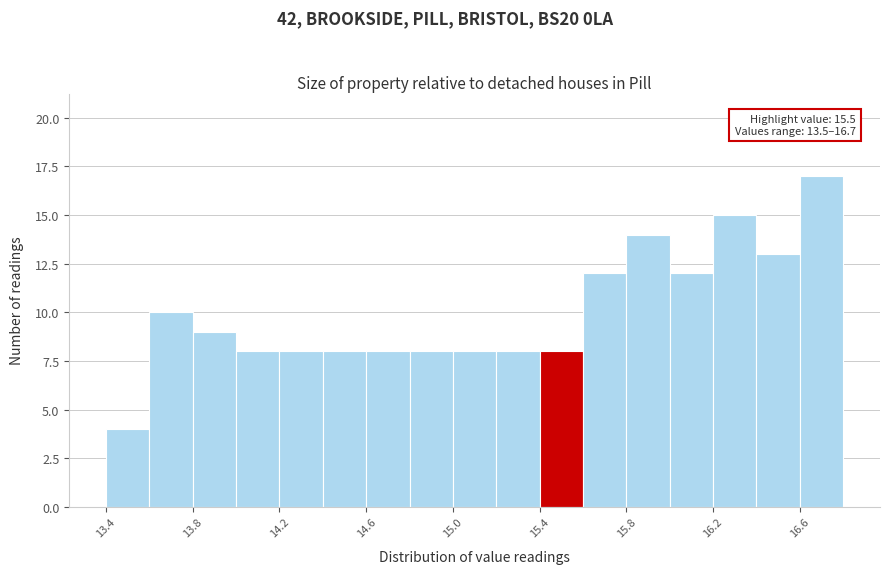

Over which range of the x-axis is the bar tallest?

16.6 to 16.8